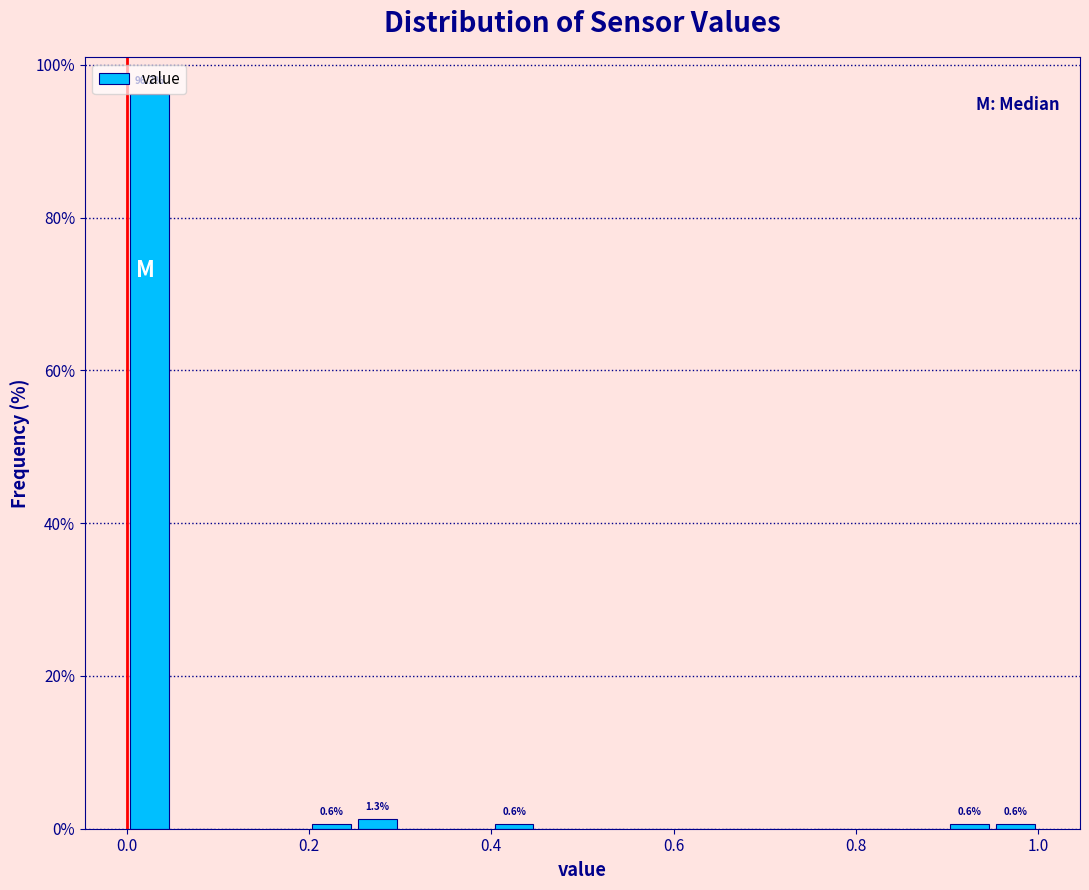

Around what value on the x-axis is the tallest bar? Give the approximate position of its centre, as read against the axis.

0.02